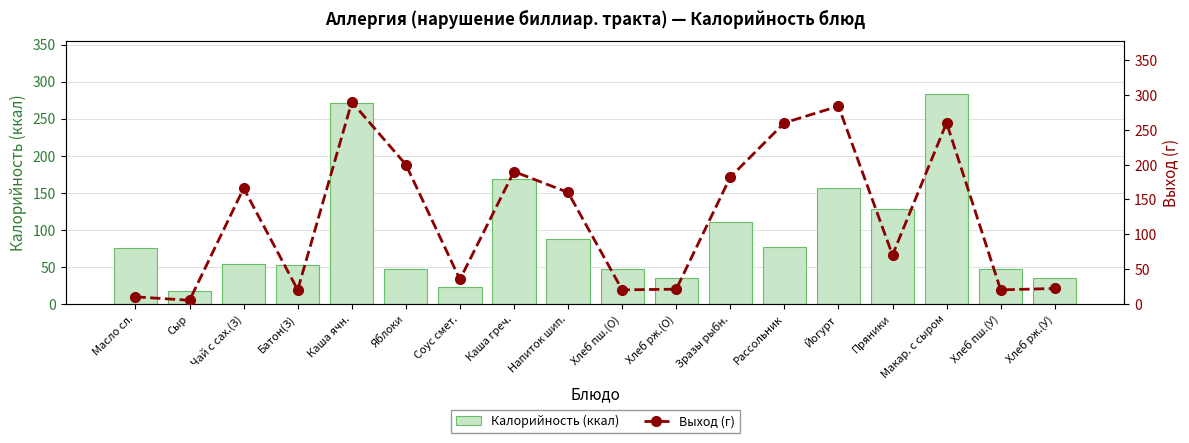

Rank the categories by Выход (г) value from highest to lowest.

Каша ячн., Йогурт, Рассольник, Макар. с сыром, Яблоки, Каша греч., Зразы рыбн., Чай с сах.(З), Напиток шип., Пряники, Соус смет., Хлеб рж.(У), Хлеб рж.(О), Батон(З), Хлеб пш.(О), Хлеб пш.(У), Масло сл., Сыр